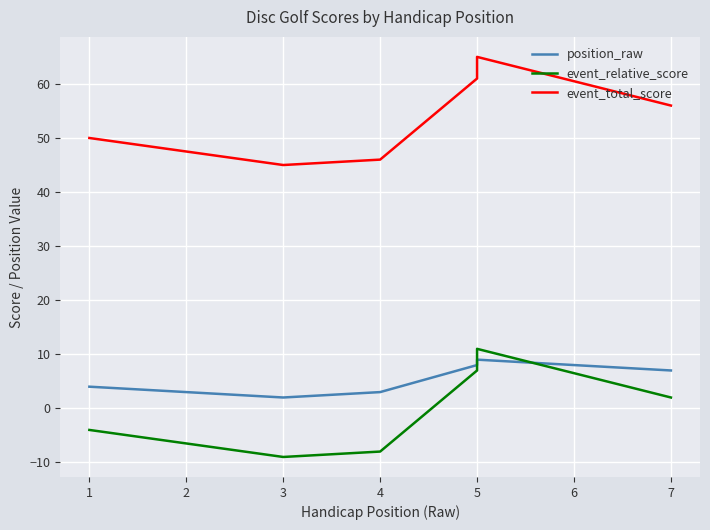

Is the value of event_total_score at 1 greater than the value of position_raw at 6?

Yes